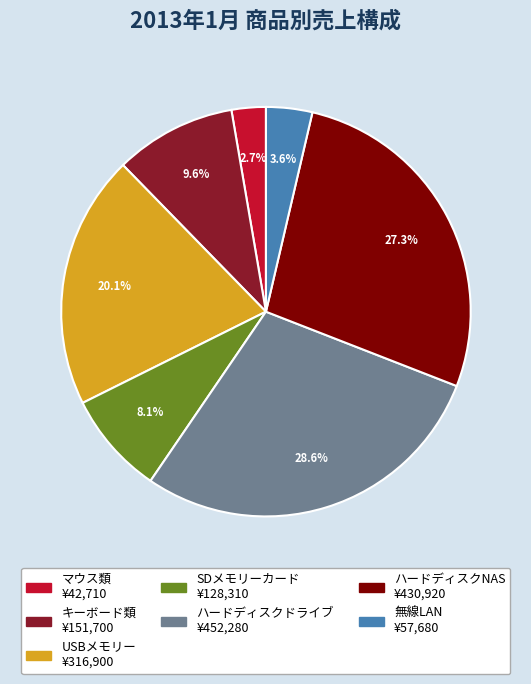

Does any single category account for the majority?

No